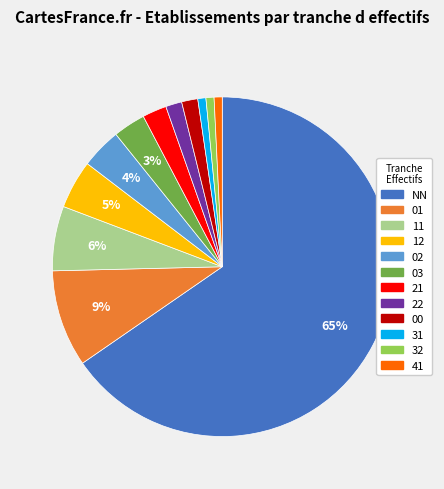

To the nearest percent, what portion does 11 represent?

6%